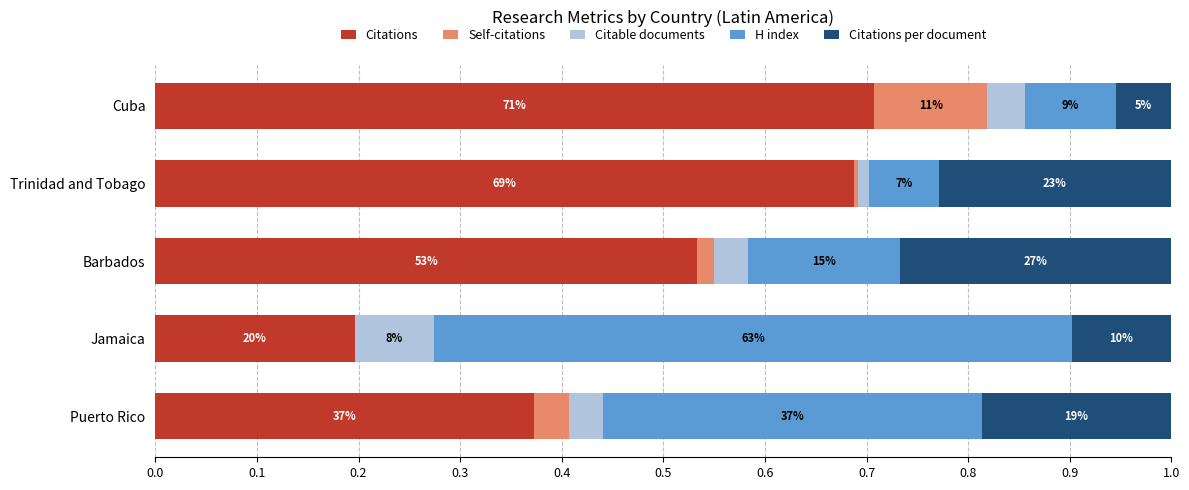

What are all the series names shown in the legend?

Citations, Self-citations, Citable documents, H index, Citations per document